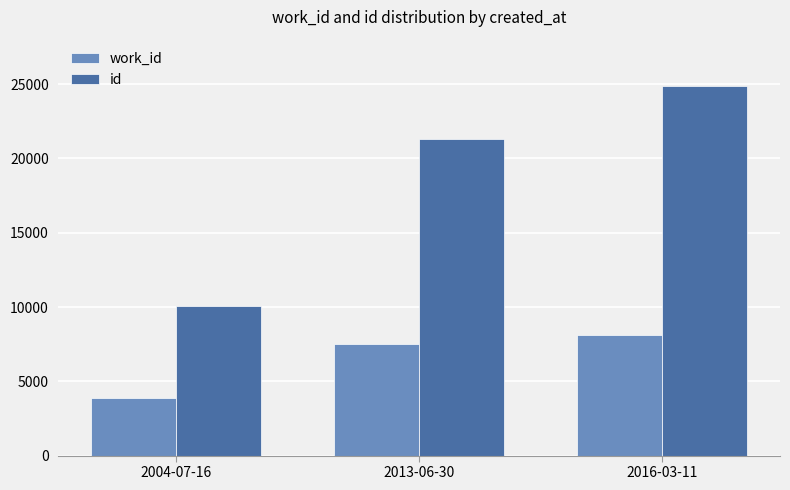

Where is work_id nearest to the value 6015?

2013-06-30